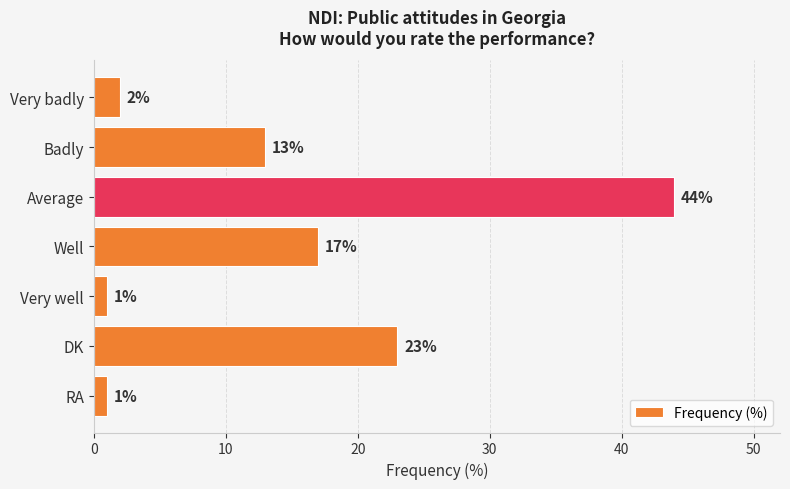

Which has a higher value, Average or Badly?

Average